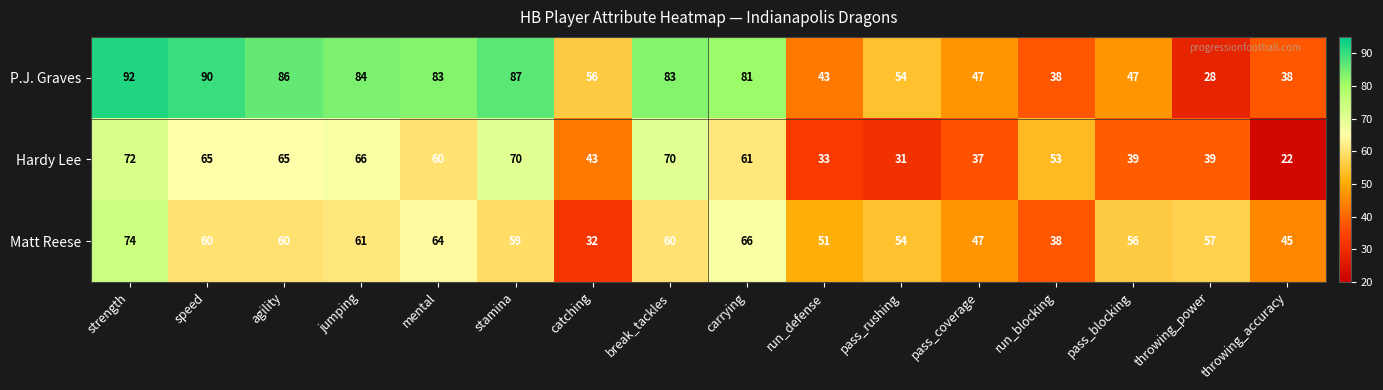

What is the average value of the Matt Reese series?

55